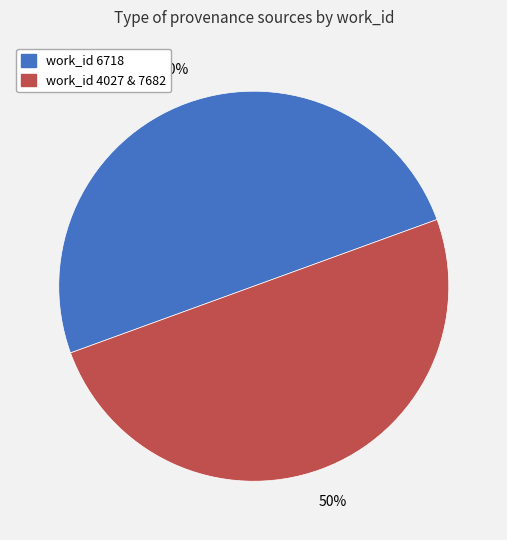

To the nearest percent, what is the difference between the largest and smallest slice percentages?

0%